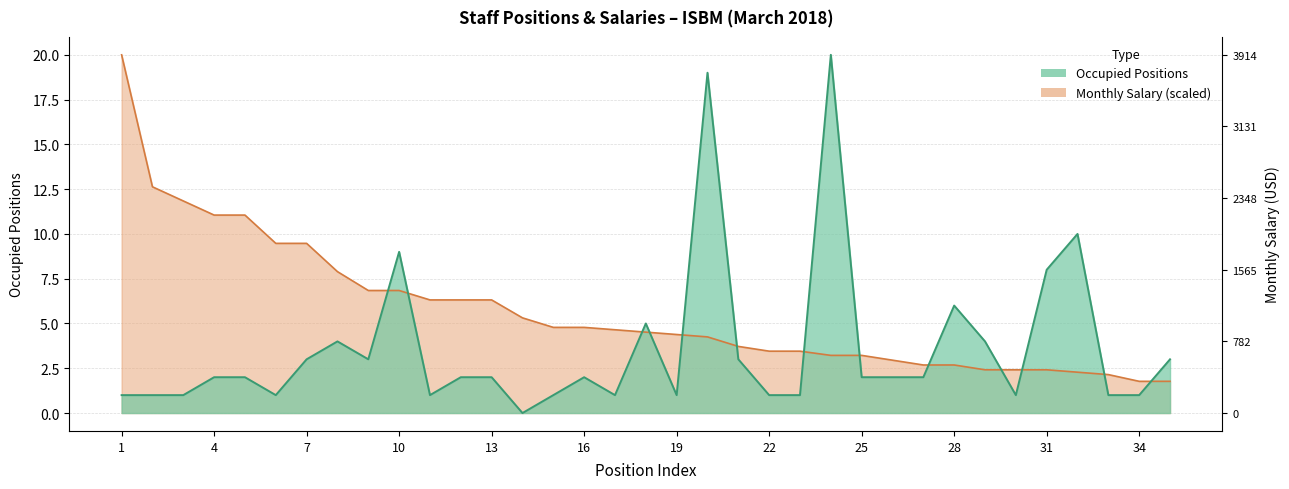

Rank the categories by Occupied Positions value from highest to lowest.

24, 20, 32, 10, 31, 28, 18, 8, 29, 7, 9, 21, 35, 4, 5, 12, 13, 16, 25, 26, 27, 1, 2, 3, 6, 11, 15, 17, 19, 22, 23, 30, 33, 34, 14